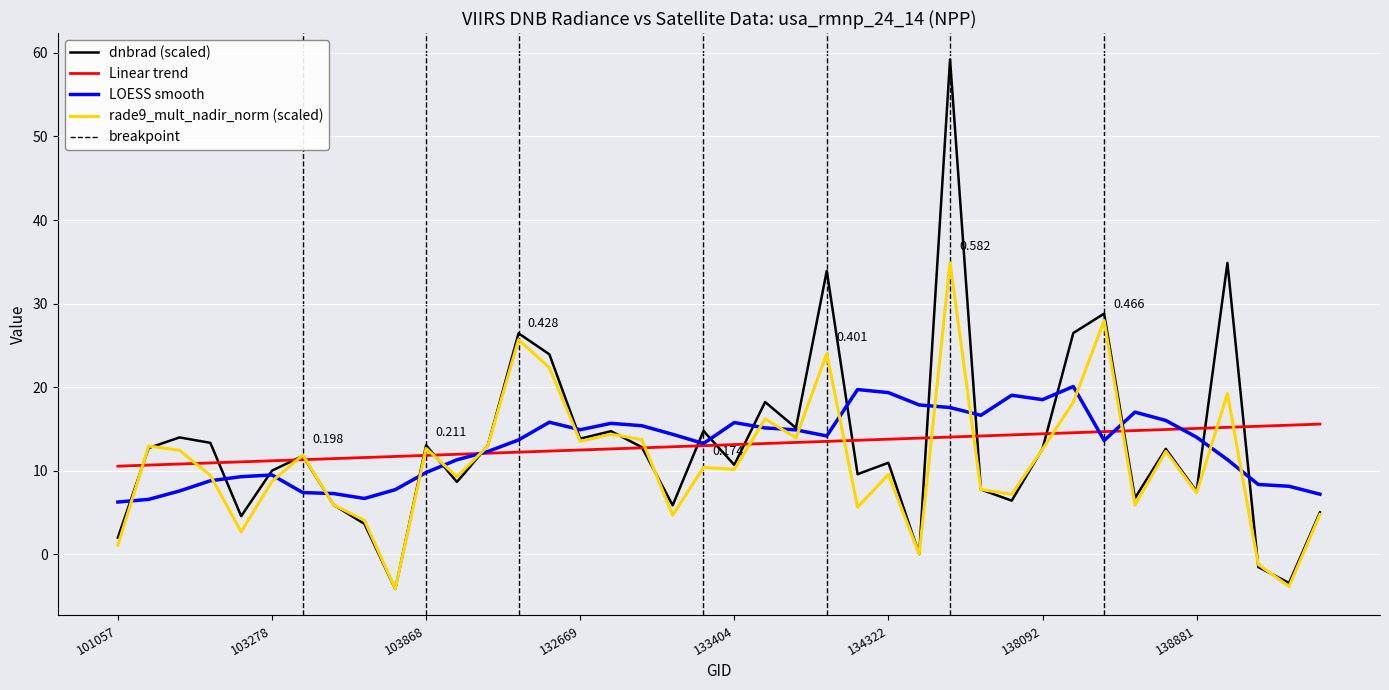

At how many categories does at least one series exceed 31?

3